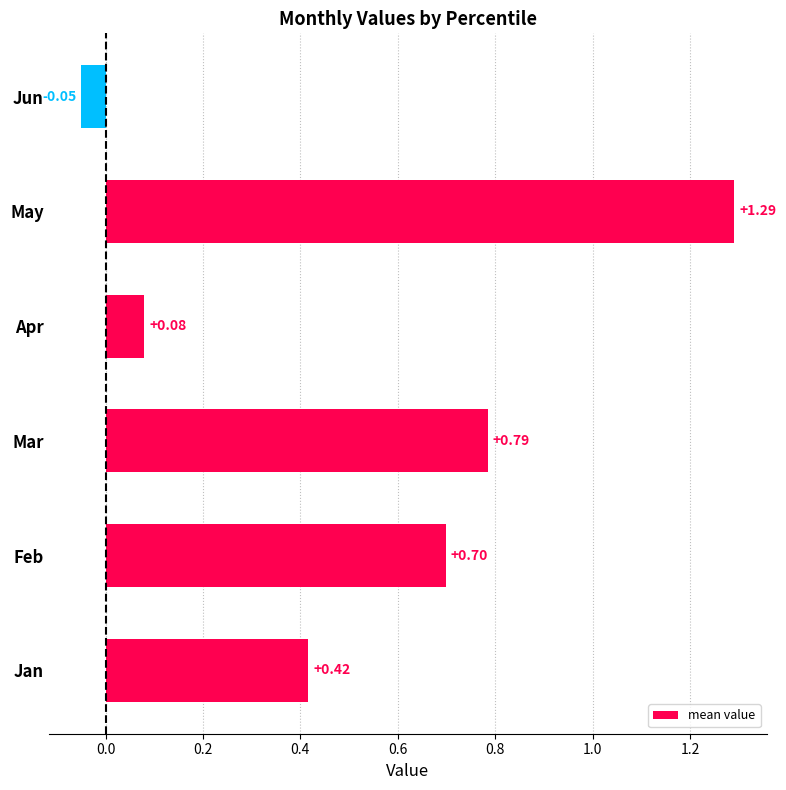

At which category does the chart reach its minimum across all series?

Jun